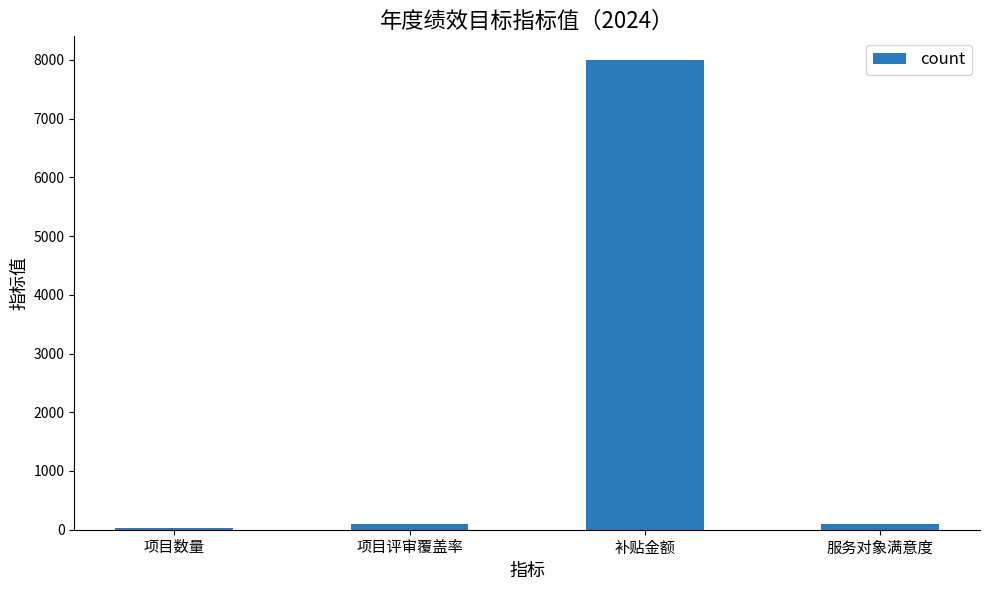

What is the change in value from 项目评审覆盖率 to 服务对象满意度?

-10